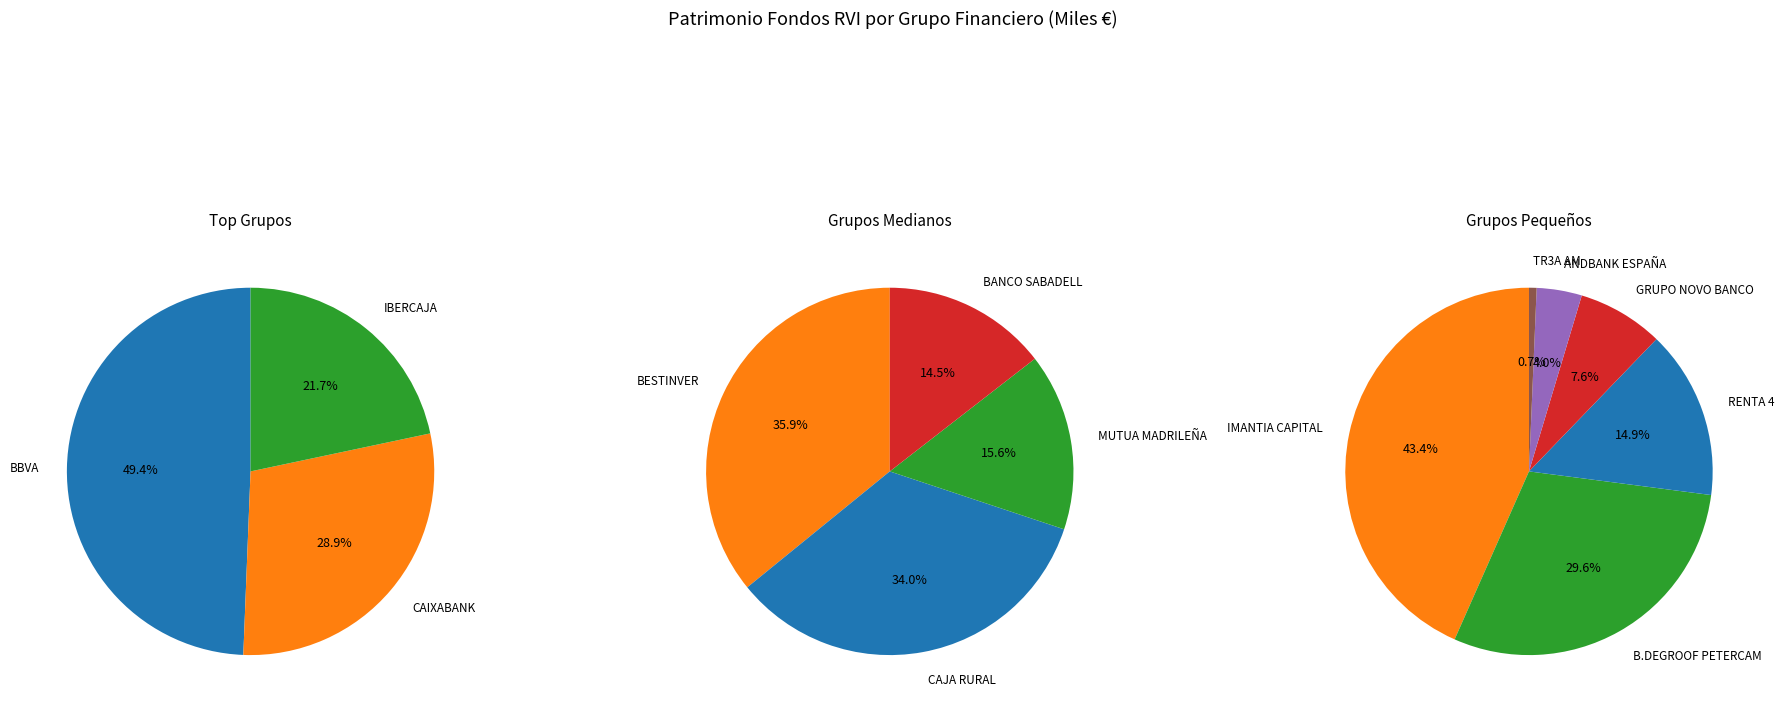

Rank the categories by value from highest to lowest.

BBVA, CAIXABANK, IBERCAJA, BESTINVER, CAJA RURAL, MUTUA MADRILEÑA, BANCO SABADELL, IMANTIA CAPITAL, B.DEGROOF PETERCAM, RENTA 4, GRUPO NOVO BANCO, ANDBANK ESPAÑA, TR3A AM